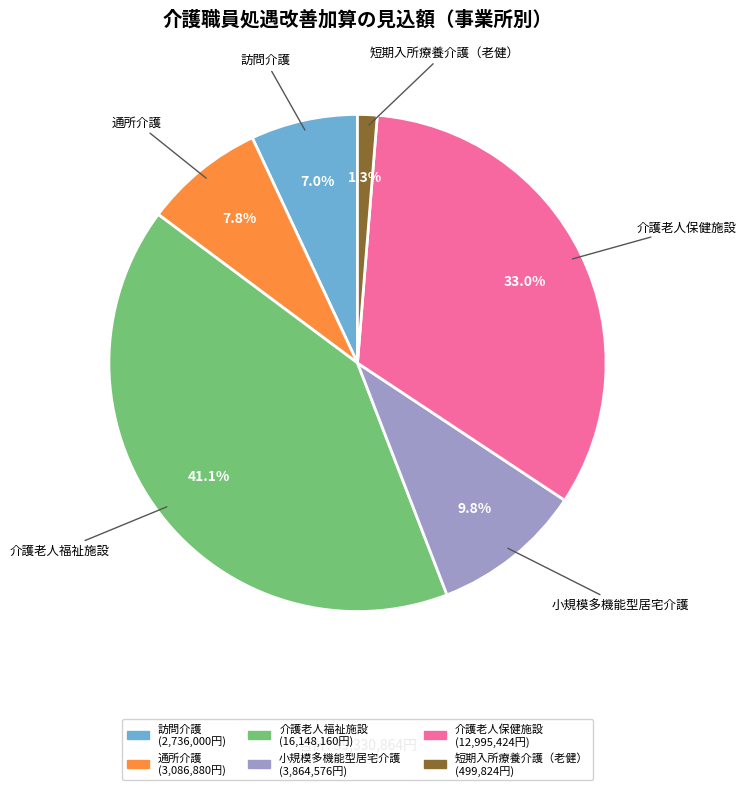

Does 訪問介護 account for over 50% of the chart?

No